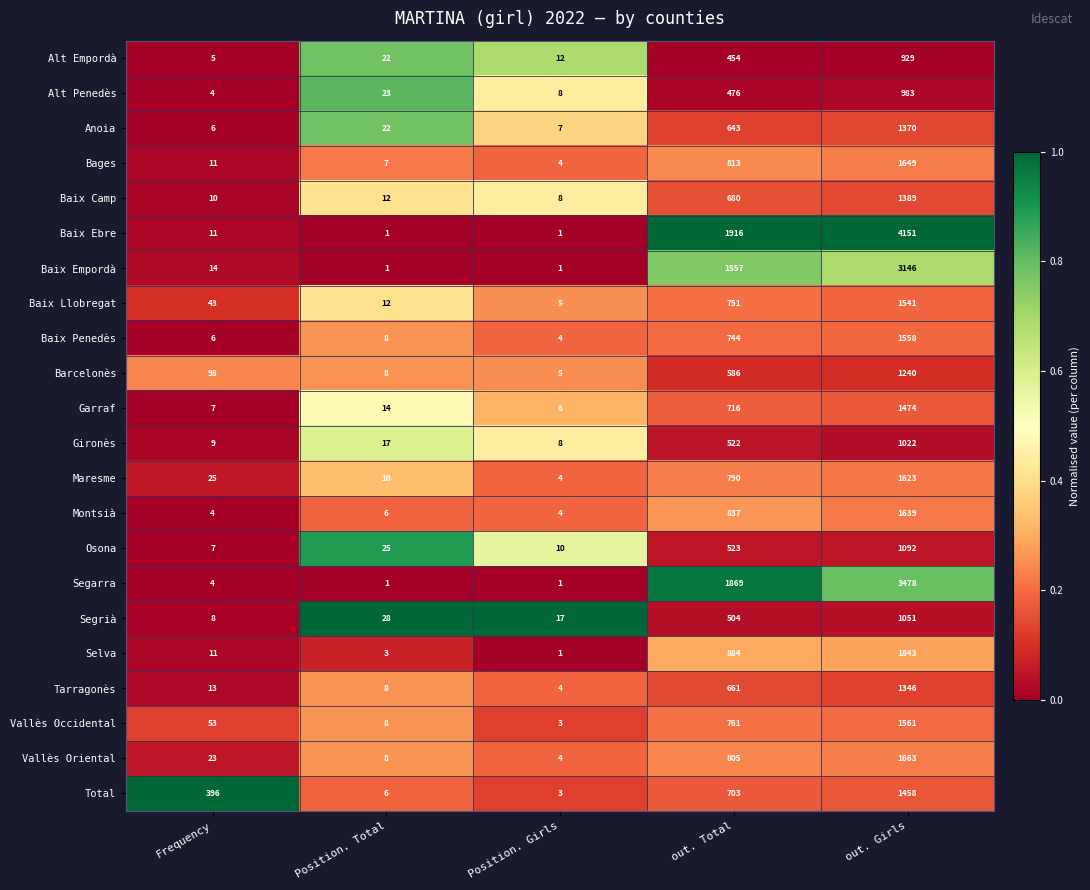

What is the spread (max minus min) of values at Position. Total?

27